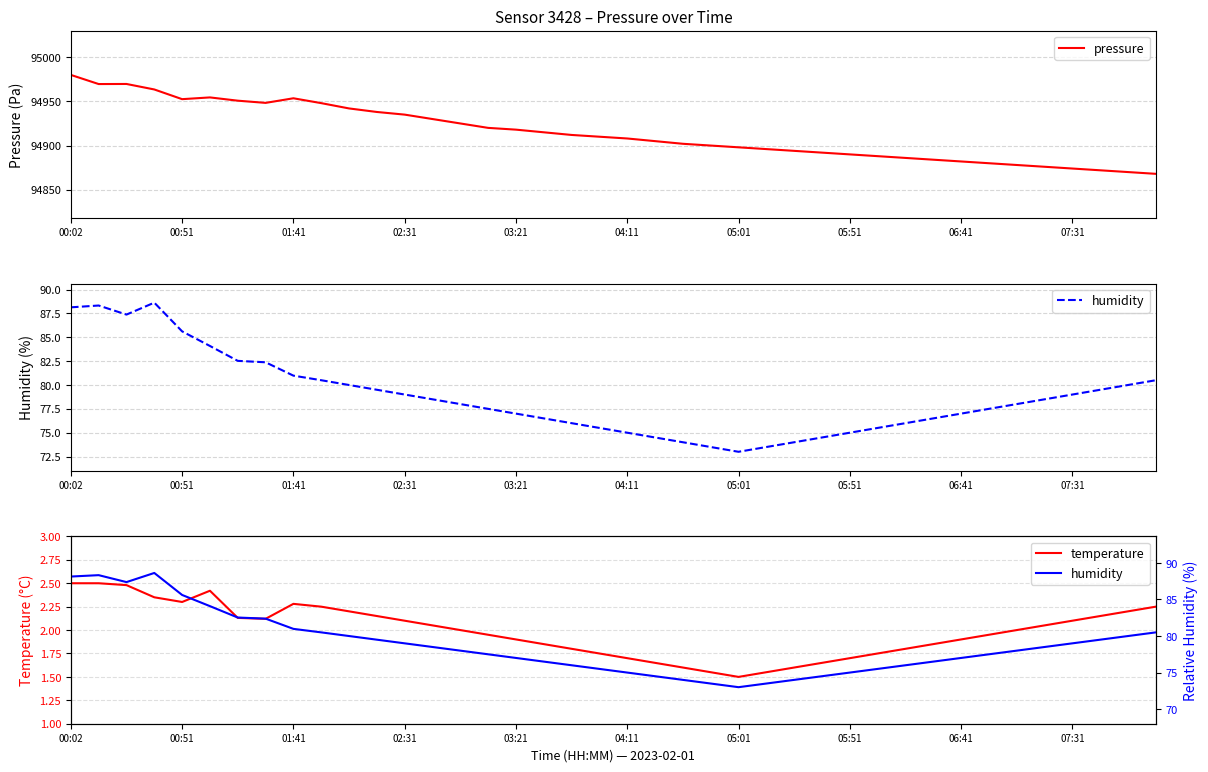

What is the lowest value of the pressure series?

94868.0